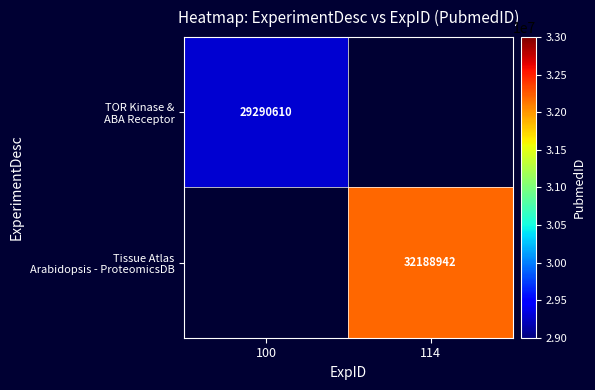

What is the total value across all series at 114?

32188942